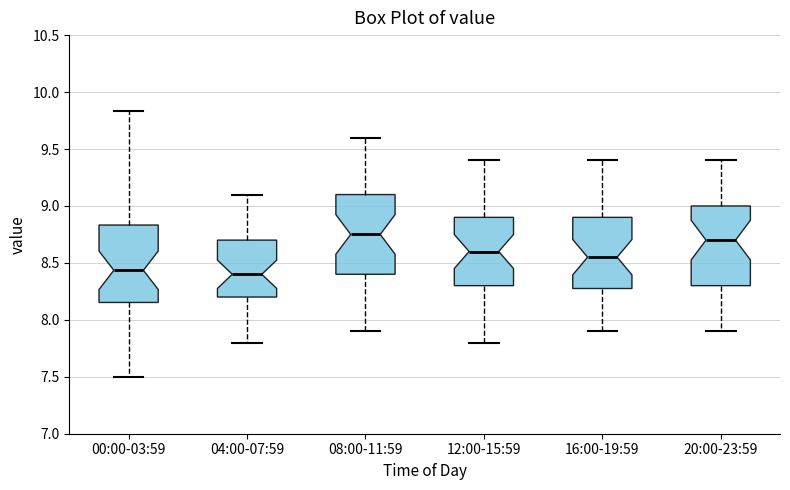

Reading left to right, transcribe this box plot: for each box, give where its median line is, the range the box spans, and where its two whiskers end, as read against the y-axis. The values are not printed on the chart, so give them approximately, as read against the axis.

00:00-03:59: median 8.45, box 8.15 to 8.85, whiskers 7.50 to 9.85
04:00-07:59: median 8.40, box 8.20 to 8.70, whiskers 7.80 to 9.10
08:00-11:59: median 8.75, box 8.40 to 9.10, whiskers 7.90 to 9.60
12:00-15:59: median 8.60, box 8.30 to 8.90, whiskers 7.80 to 9.40
16:00-19:59: median 8.55, box 8.30 to 8.90, whiskers 7.90 to 9.40
20:00-23:59: median 8.70, box 8.30 to 9.00, whiskers 7.90 to 9.40